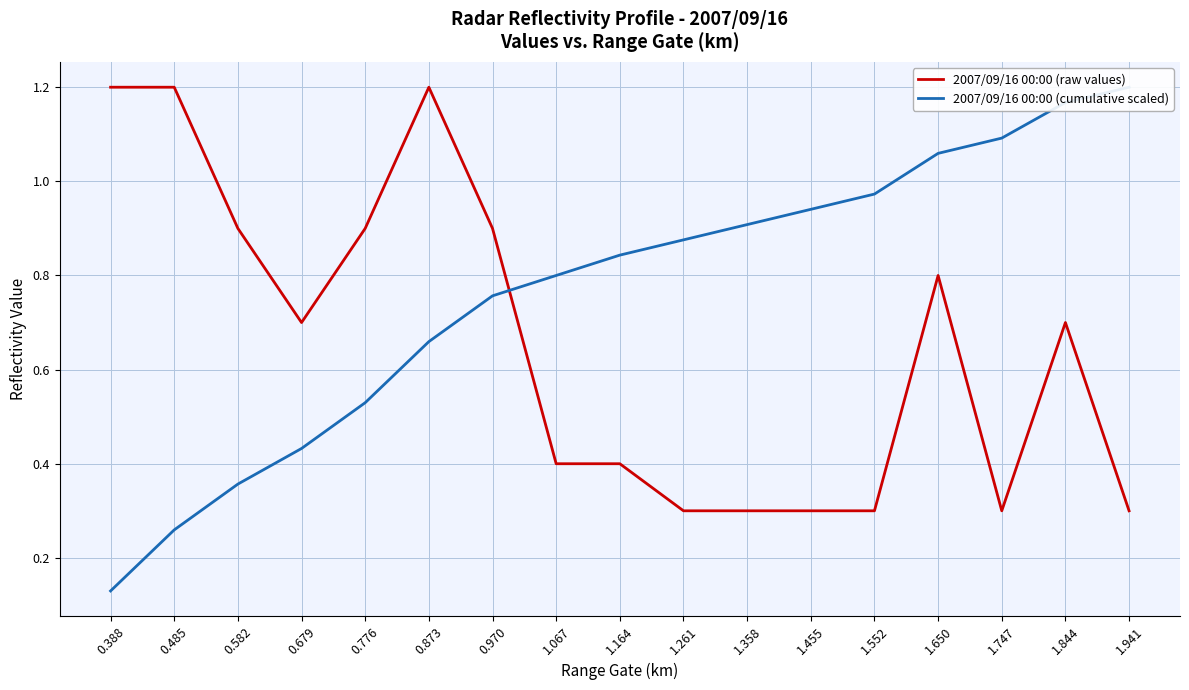

Where is 2007/09/16 00:00 (raw values) nearest to the value 0?

1.261